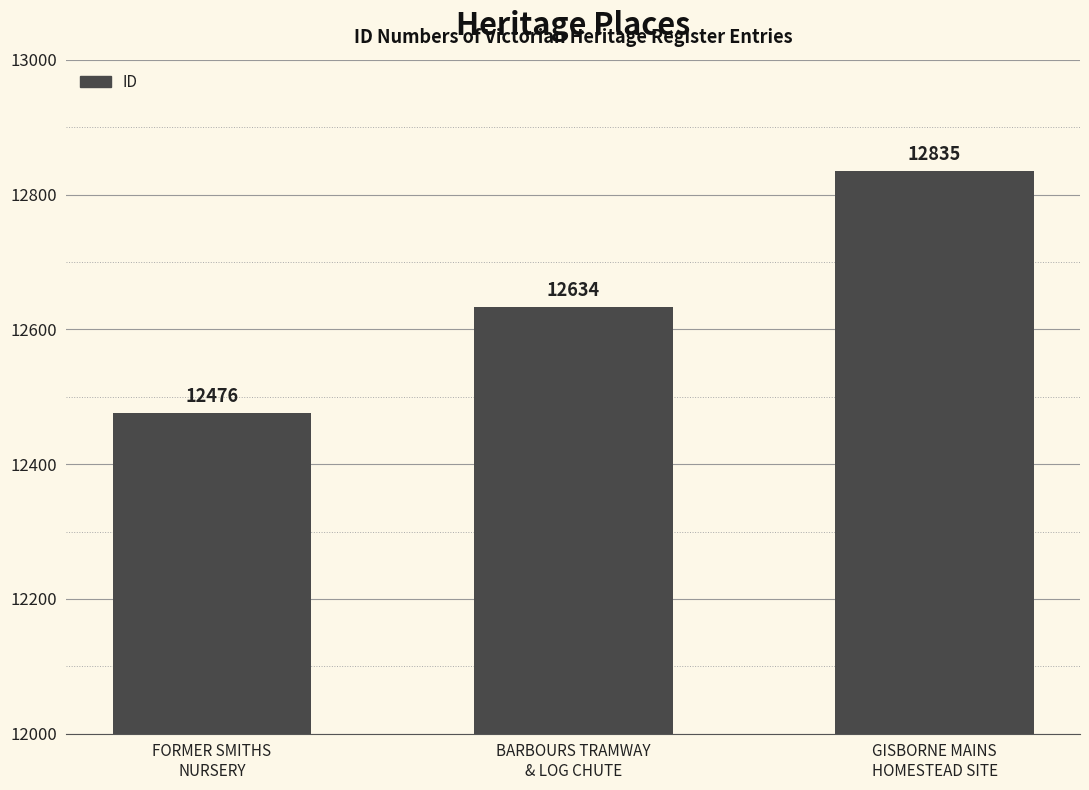

The value at FORMER SMITHS
NURSERY is 12476. True or false?

True